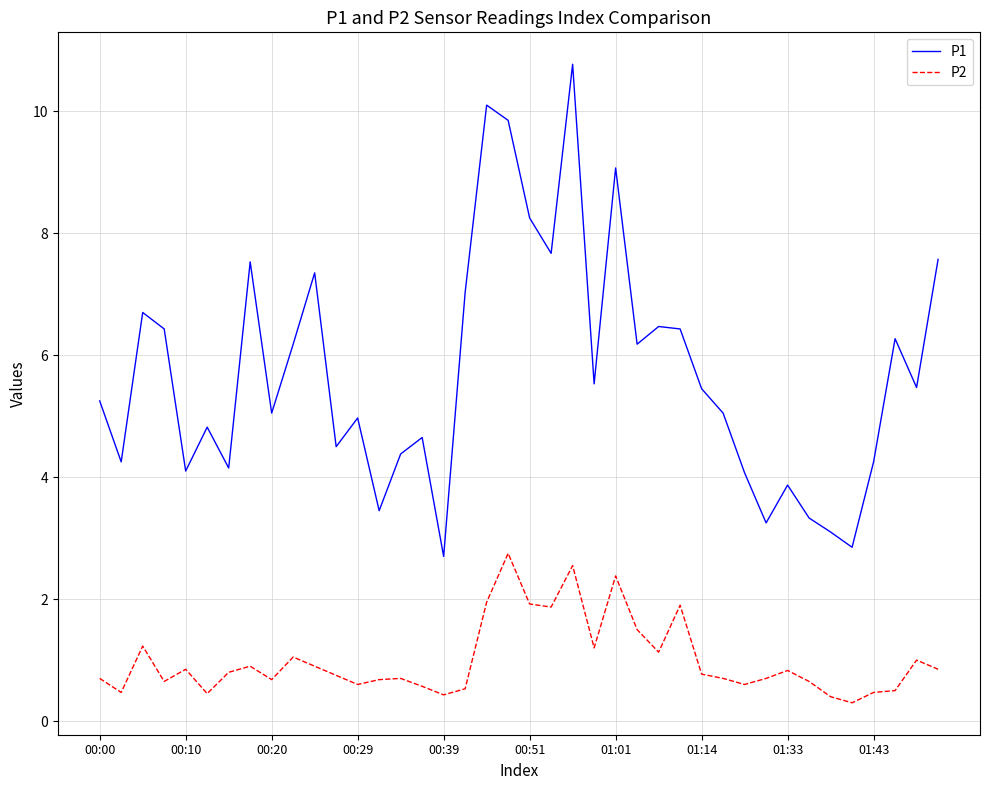

Which series has the largest range (max minus min)?

P1